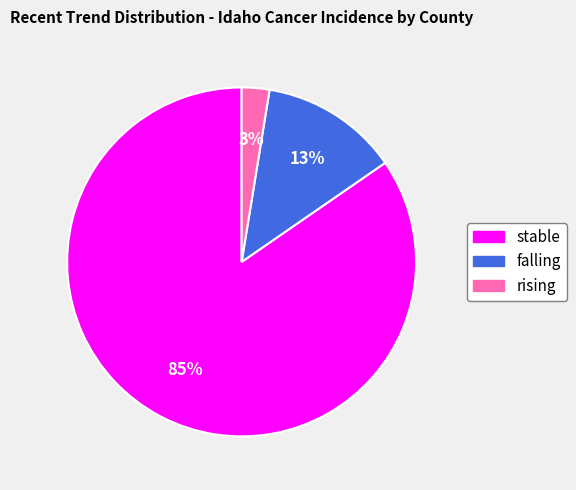

Between stable and falling, which is larger?

stable